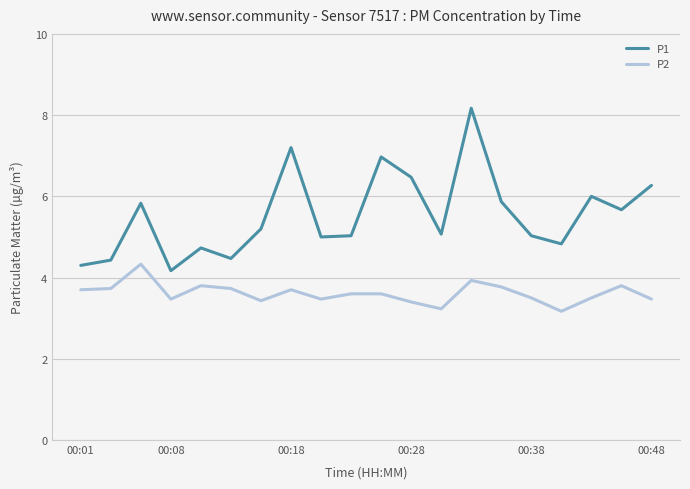

How many lines are shown in the chart?

2